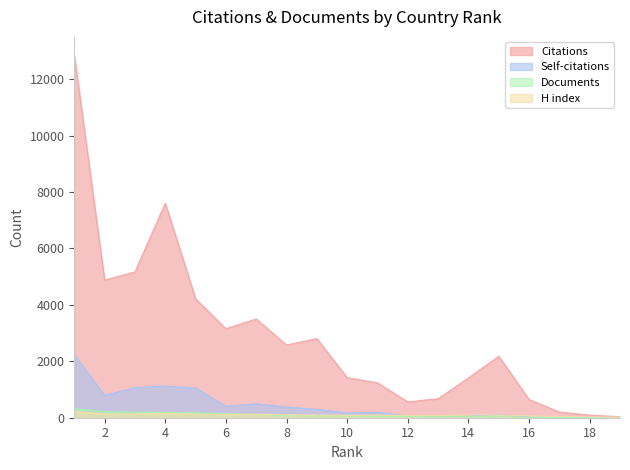

How many data points in H index are above 100?

8